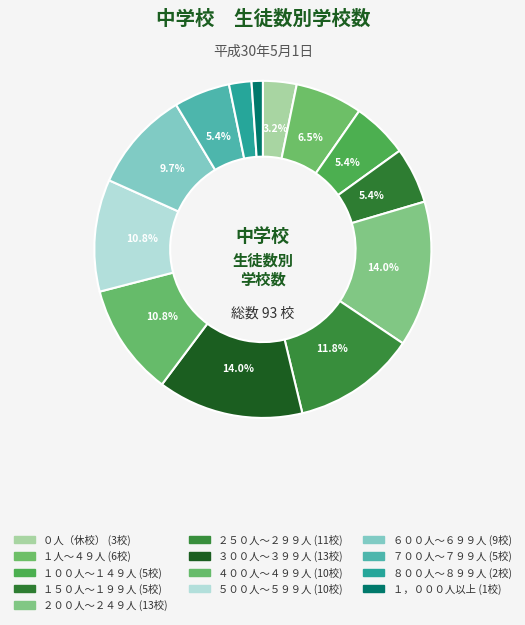

What percentage is the ８００人～８９９人 slice, to the nearest percent?

2%